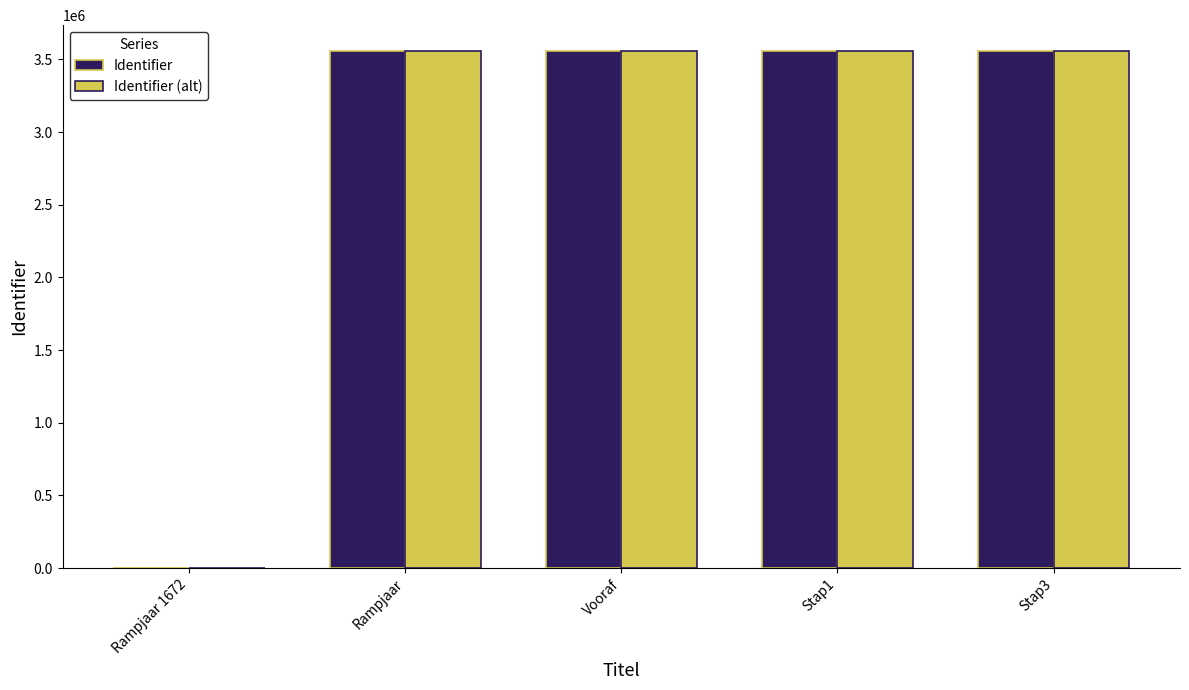

Are the bars grouped side by side (vs. stacked)?

Yes